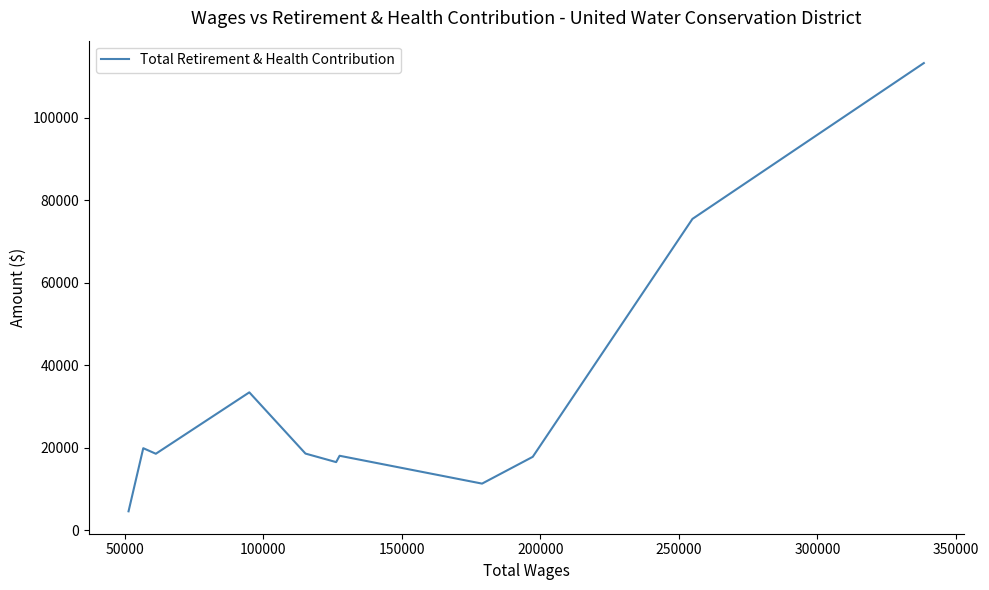

True or false: the data has more than 2 interior local peaks.

True